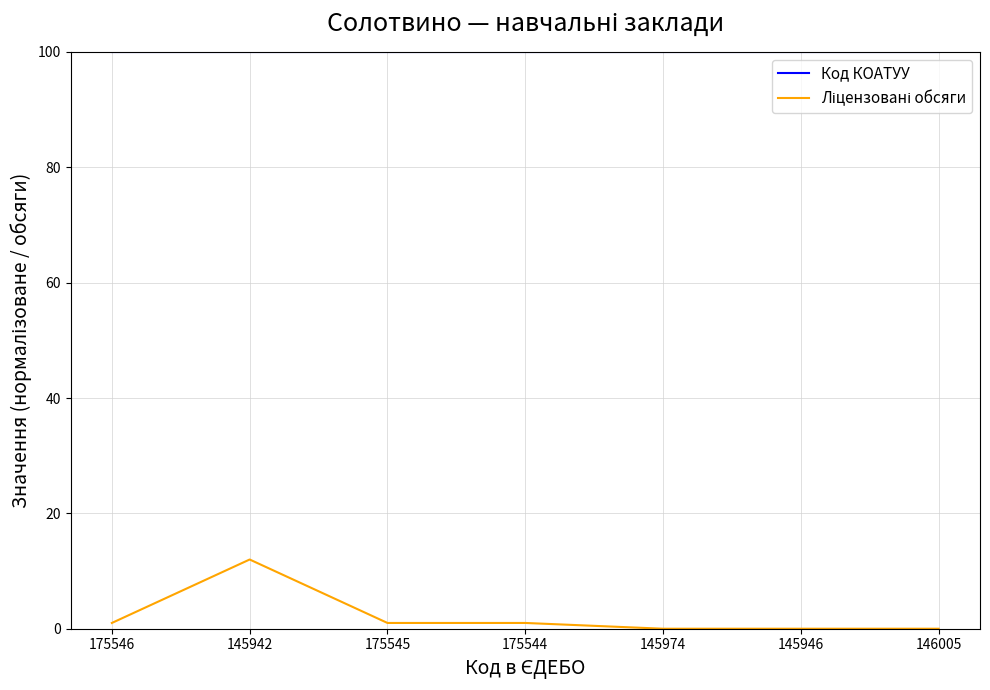

What position from the left is 146005?

7